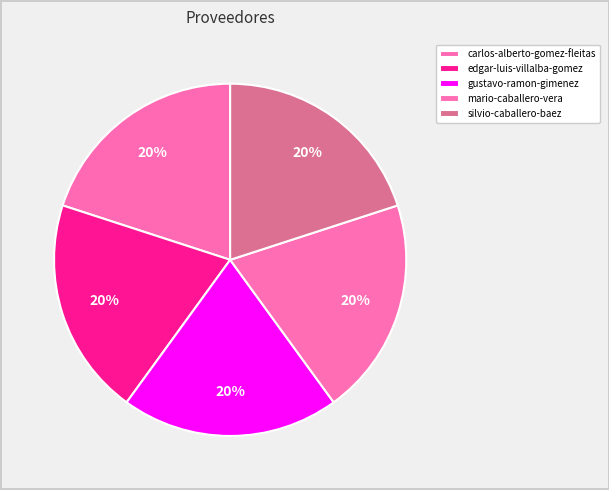

The mario-caballero-vera slice represents 14% of the pie. True or false?

False